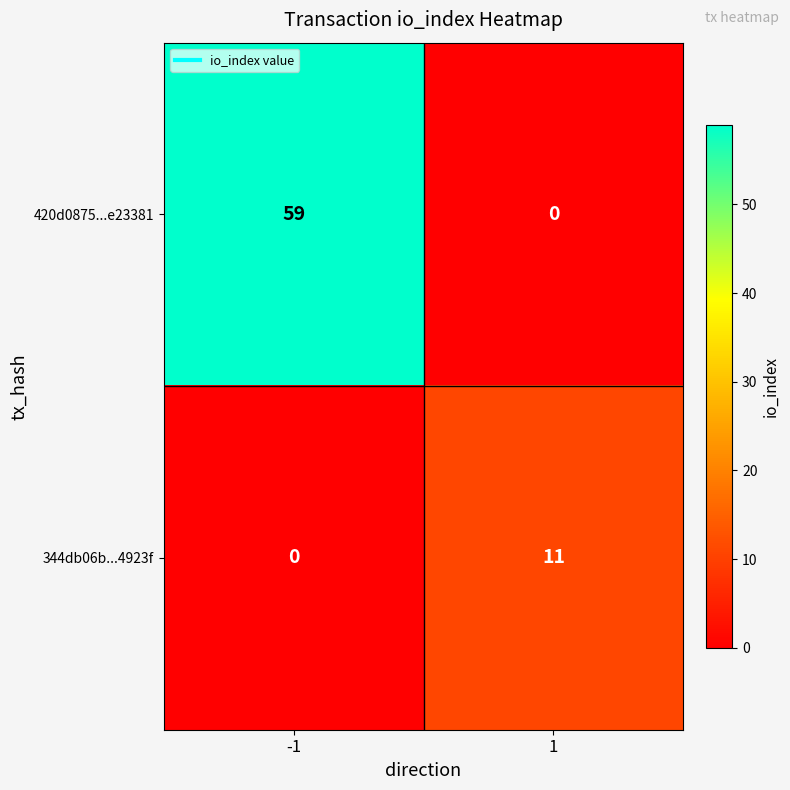

What value does the 420d0875...e23381 series have at -1, to the nearest 10?

60